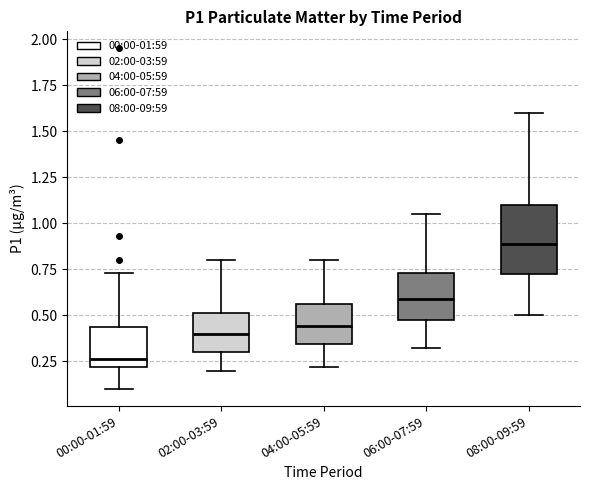

Where does the median line of the box for 00:00-01:59 sit on the y-axis? The values are not printed on the chart, so give them approximately, as read against the axis.

0.25